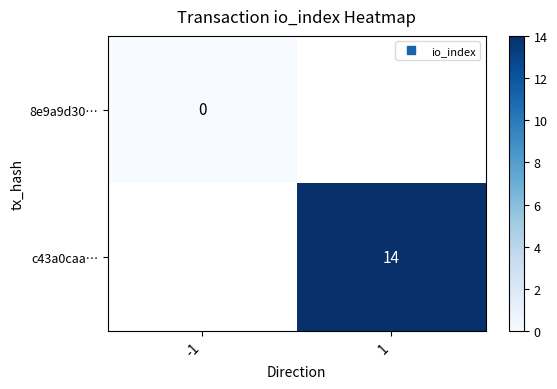

Which has a higher value, -1 or 1?

1